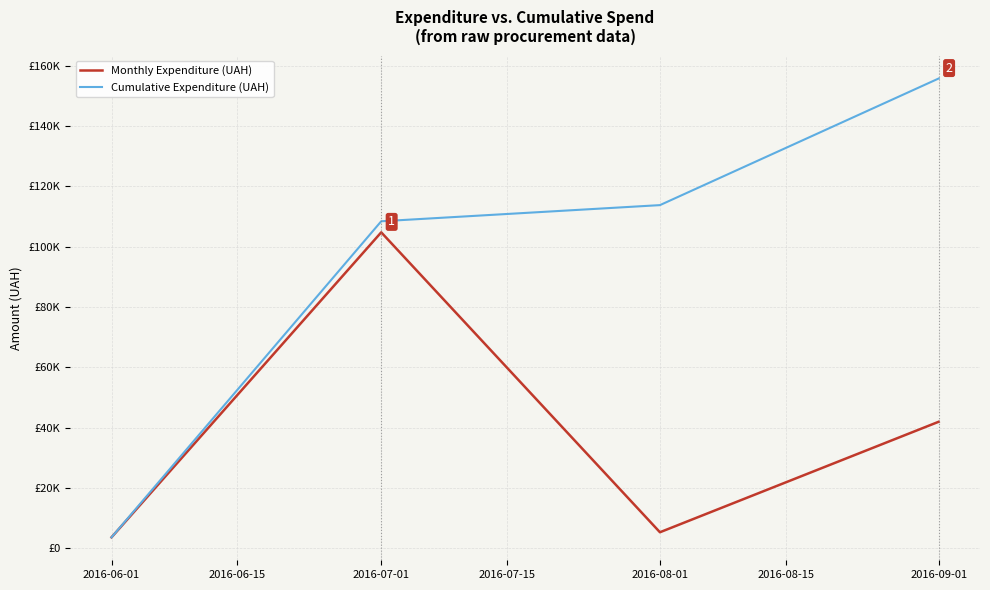

What are all the series names shown in the legend?

Monthly Expenditure (UAH), Cumulative Expenditure (UAH)